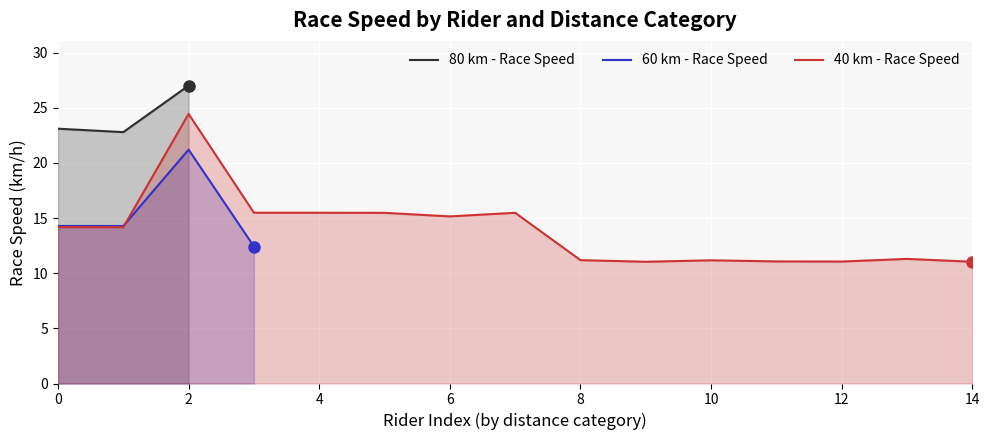

The value of 40 km - Race Speed at 6 is 15.2. True or false?

True